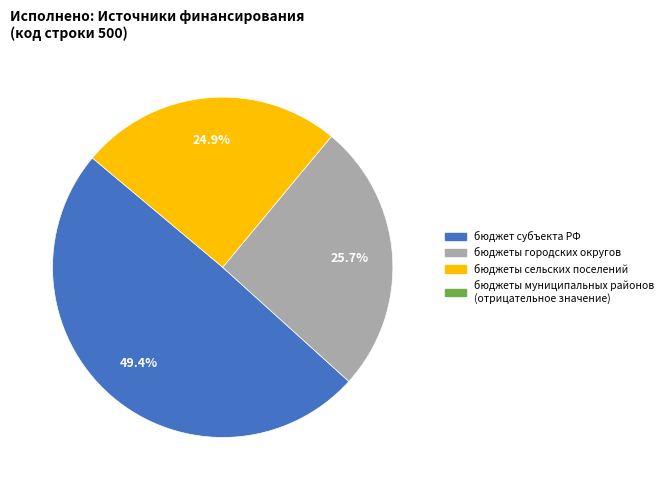

What is the smallest slice in the pie chart?

бюджеты муниципальных районов